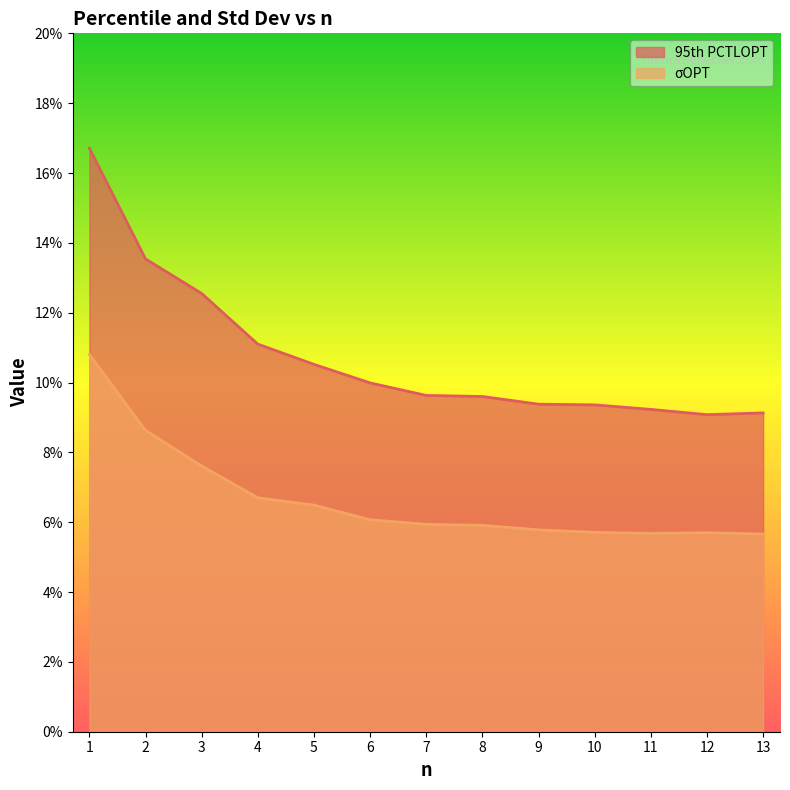

How many 95th PCTLOPT values are between 0 and 1?

13